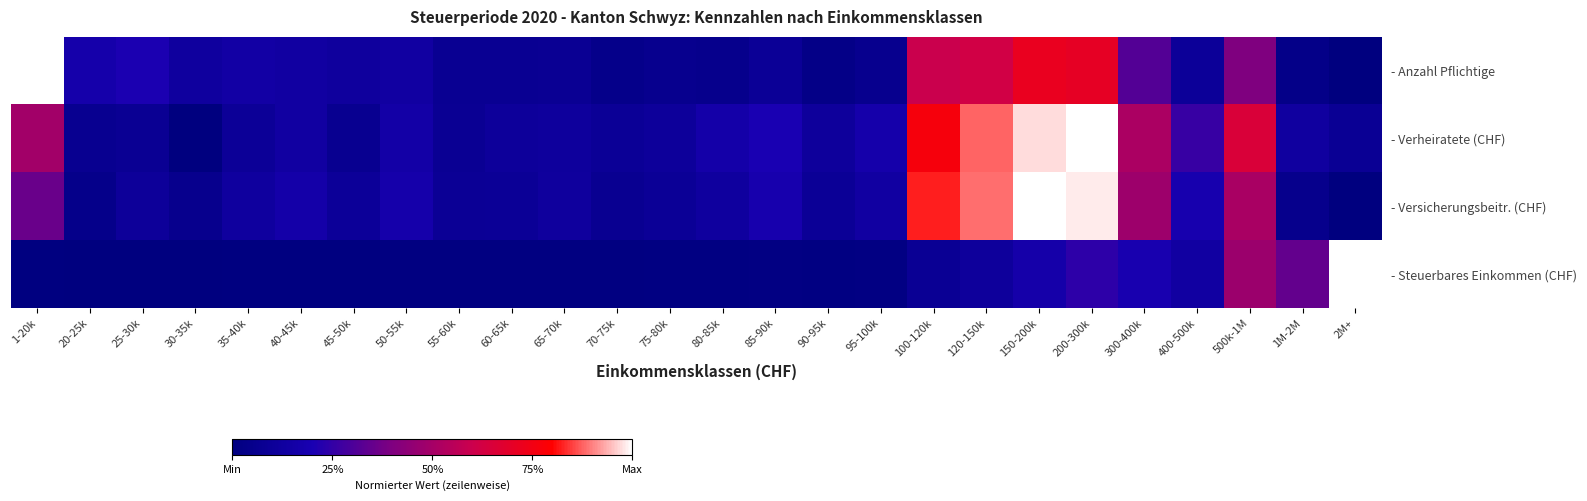

At which category is the sum across all series the highest?

200-300k